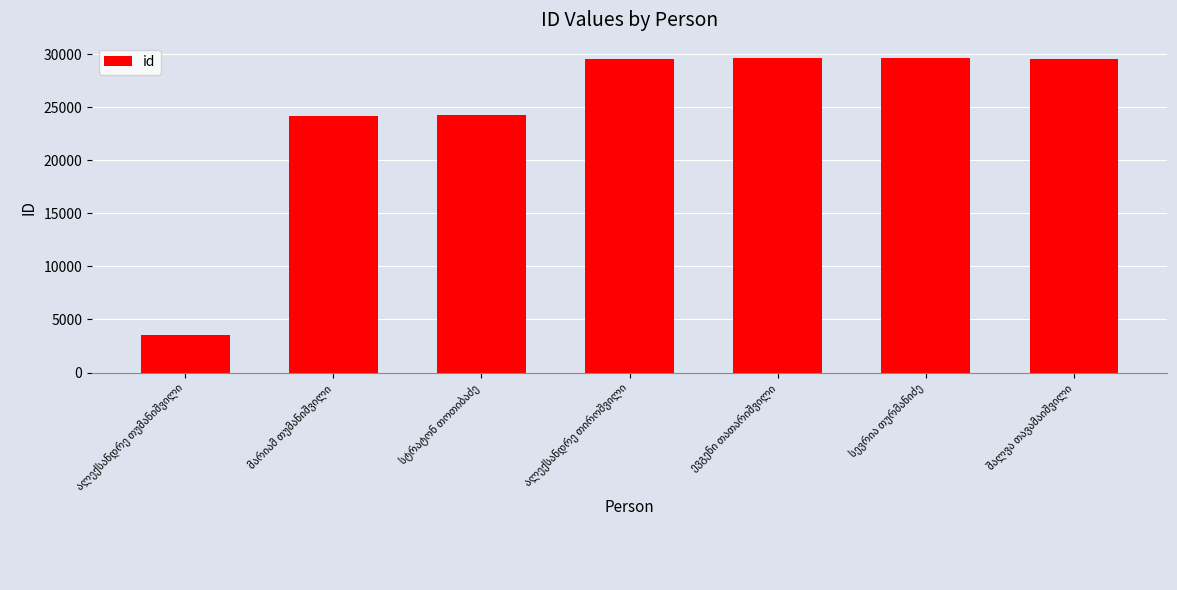

What is the value of the 1st bar from the left?

3555